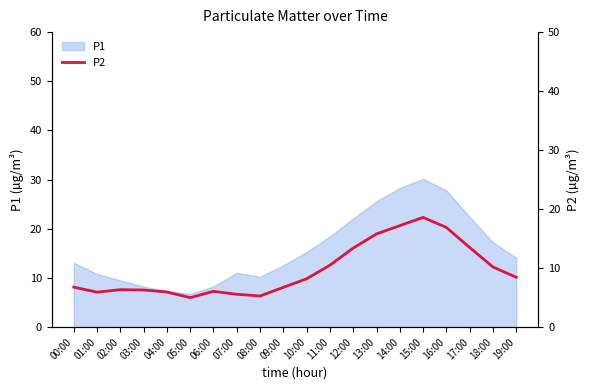

Is it true that P1 equals 12.9 at 15:00?

False